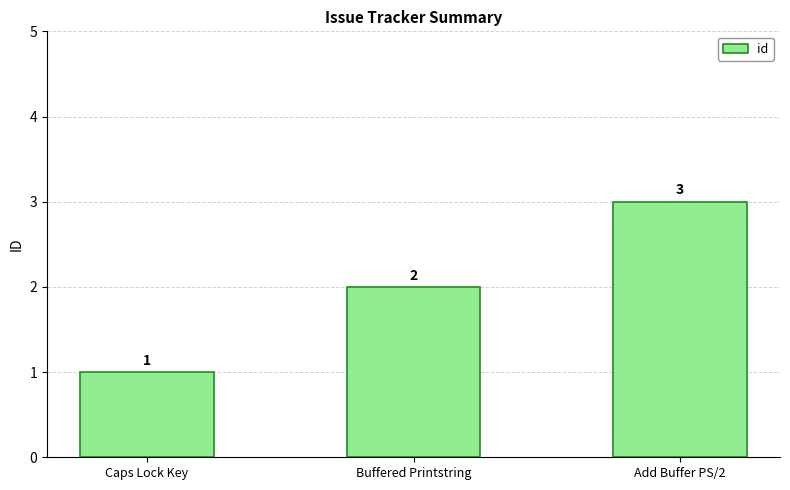

List the labels in order of value, smallest first.

Caps Lock Key, Buffered Printstring, Add Buffer PS/2